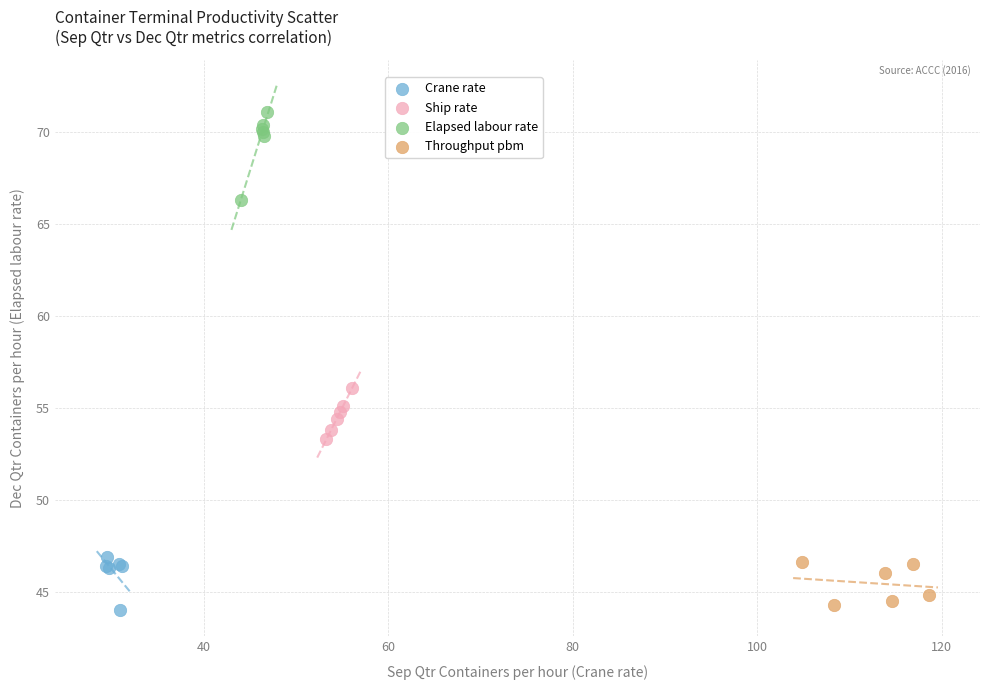

Which series reaches the minimum Y coordinate?

Crane rate